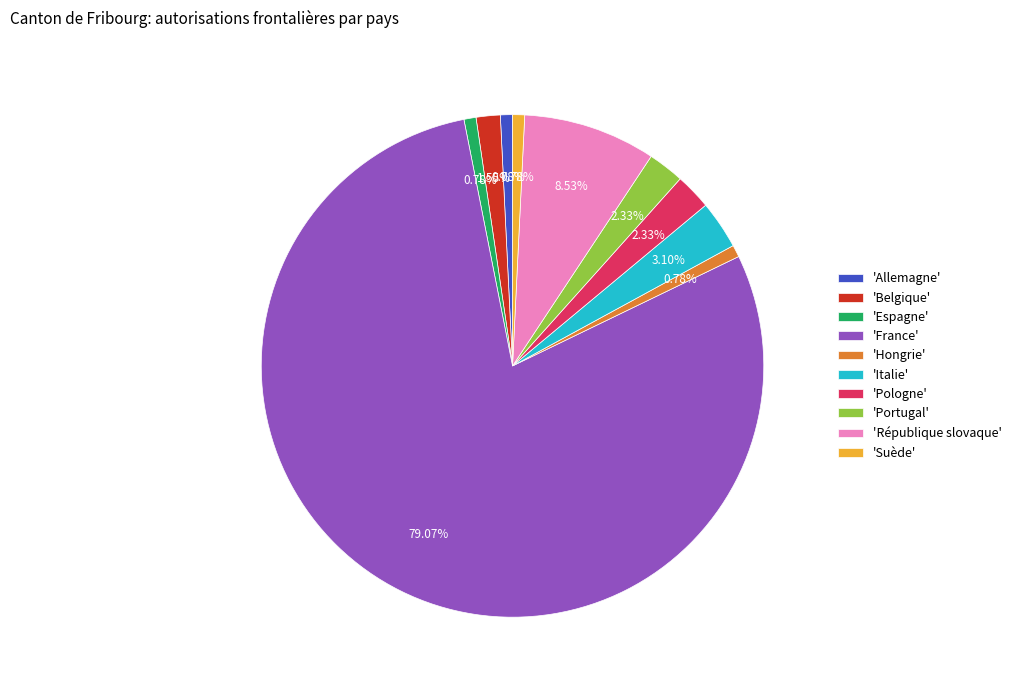

Which slice represents more than half of the pie?

'France'